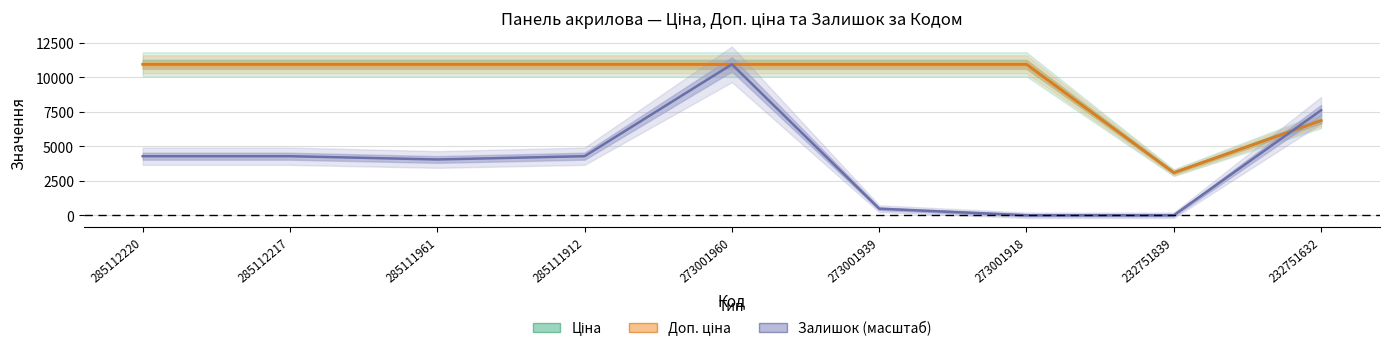

How many lines are shown in the chart?

3